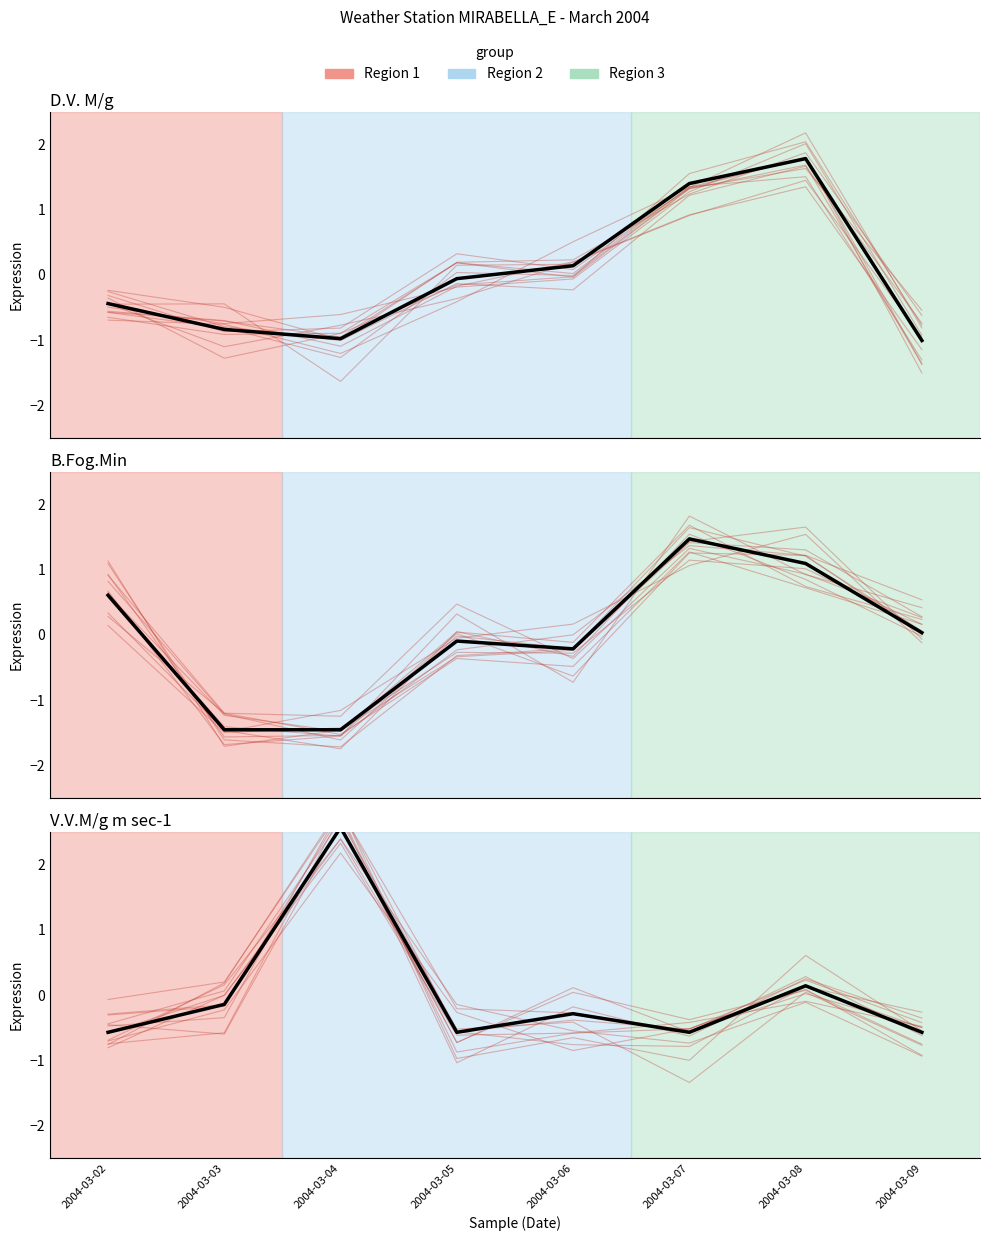

What is the value of the V.V.M/g m sec-1 point at the 4th from the left?

-0.6